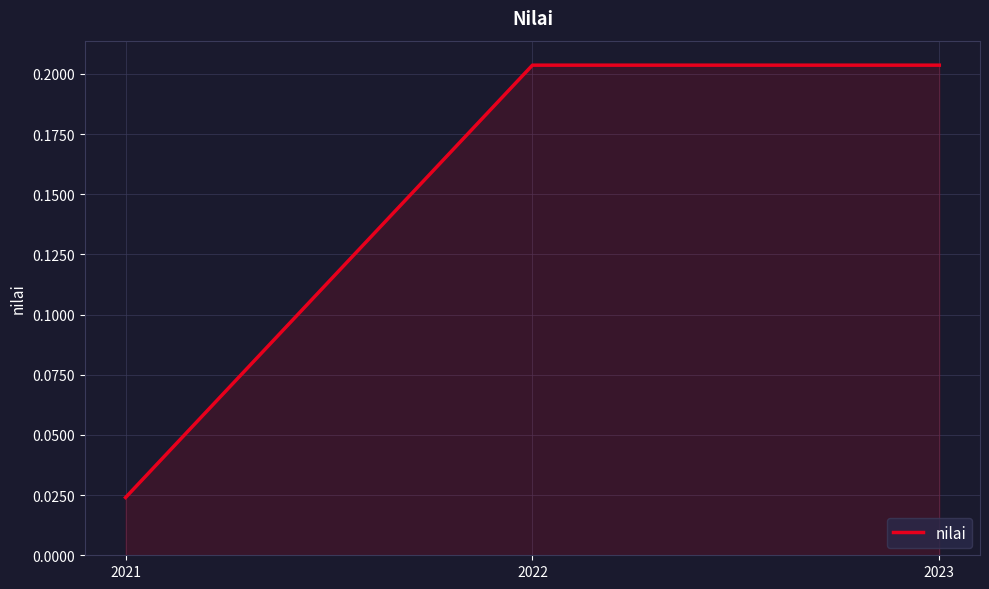

Which label corresponds to the smallest value in the chart?

2021